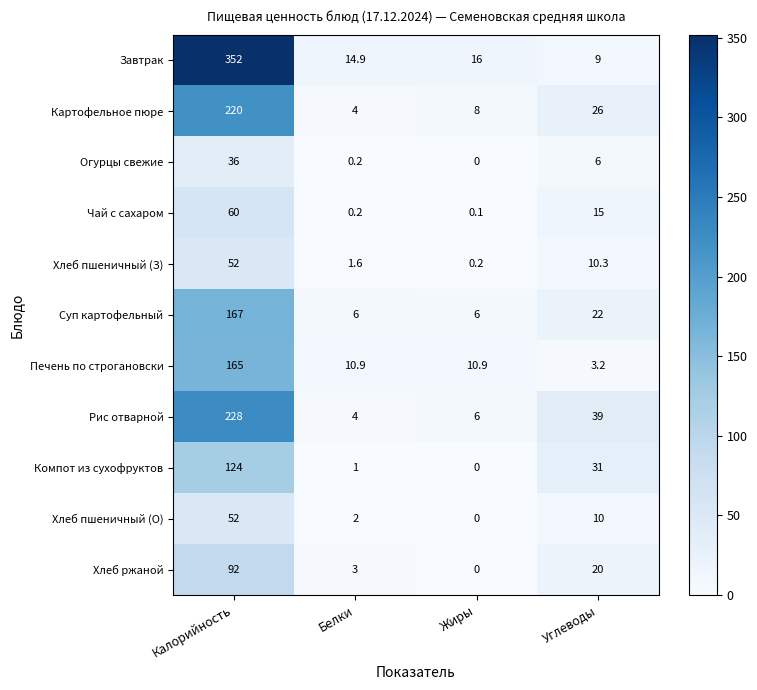

What is the total value across all series at Белки?

47.8